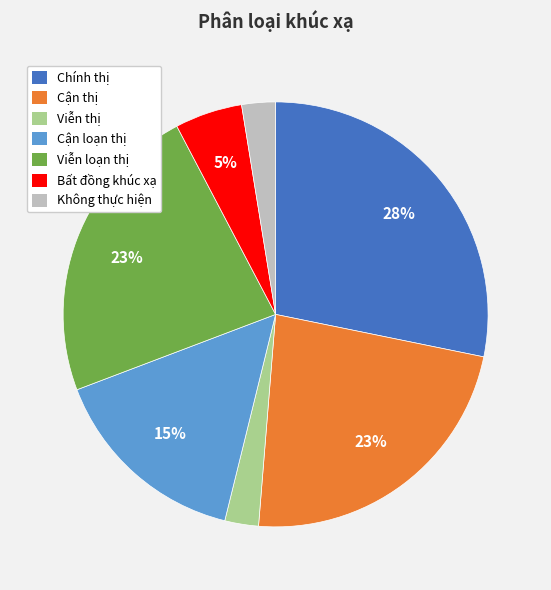

Is there any slice that represents more than half of the pie?

No